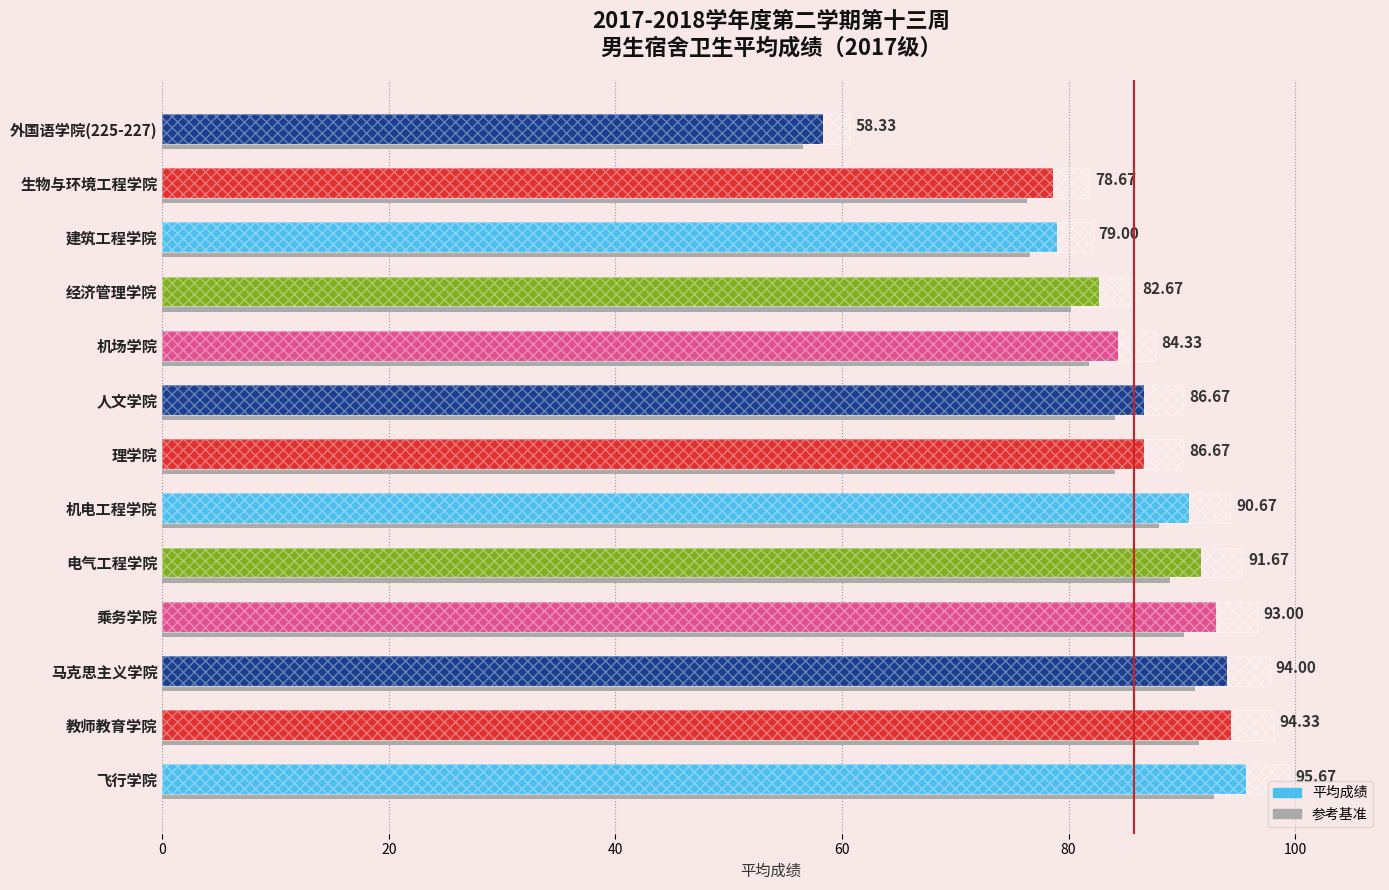

The chart shows a value of 123.1 at 电气工程学院. True or false?

False